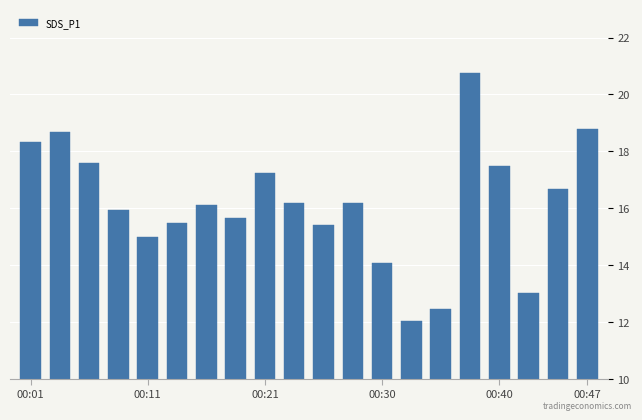

What is the sum of all values?

323.1